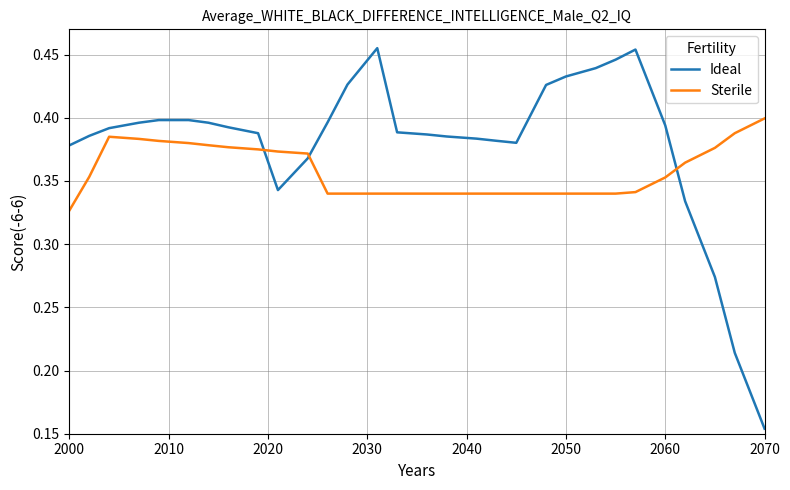

Rank the series by their maximum value, from lowest to highest.

Sterile, Ideal